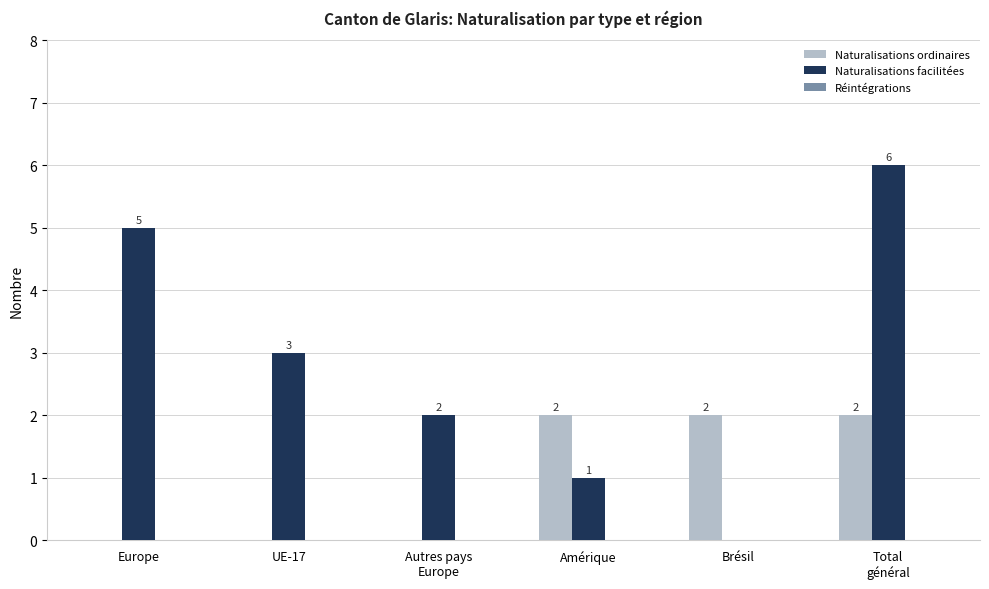

What is the sum of all Naturalisations facilitées values?

17